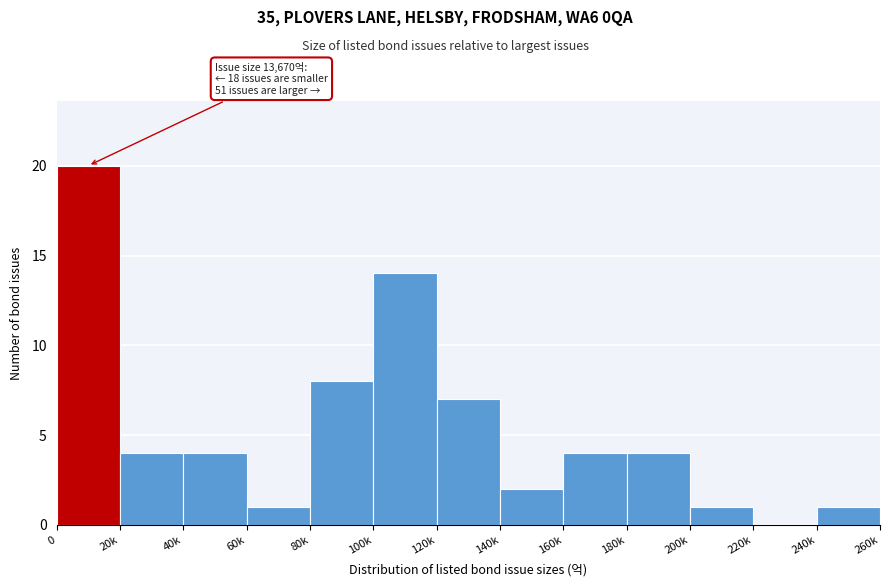

Reading left to right, list all the values displayed in this chart.

0=20	20k=4	40k=4	60k=1	80k=8	100k=14	120k=7	140k=2	160k=4	180k=4	200k=1	220k=0	240k=1